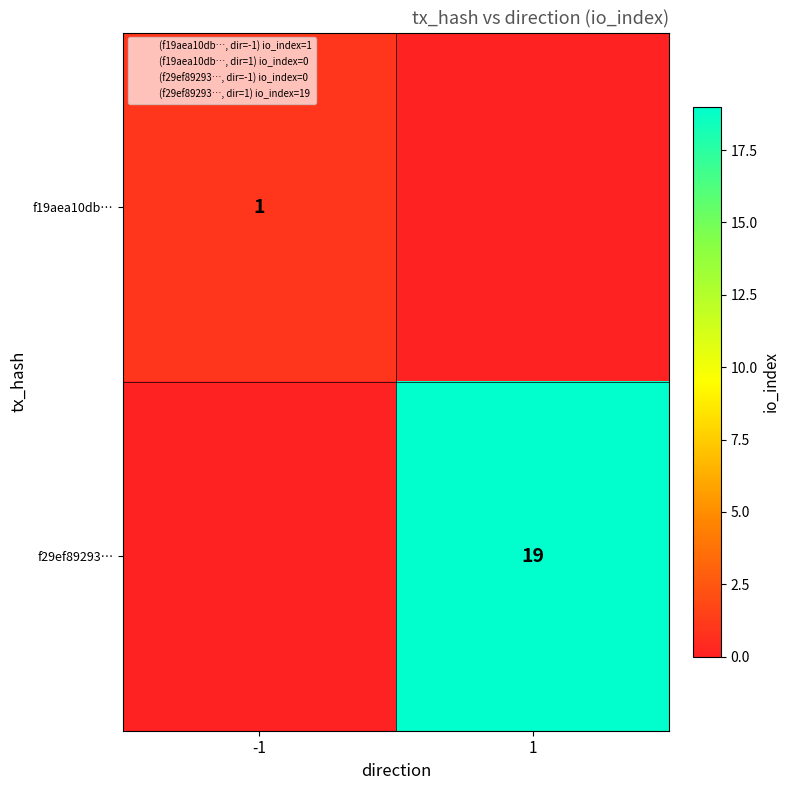

Which series changed the most between -1 and 1?

f29ef89293…